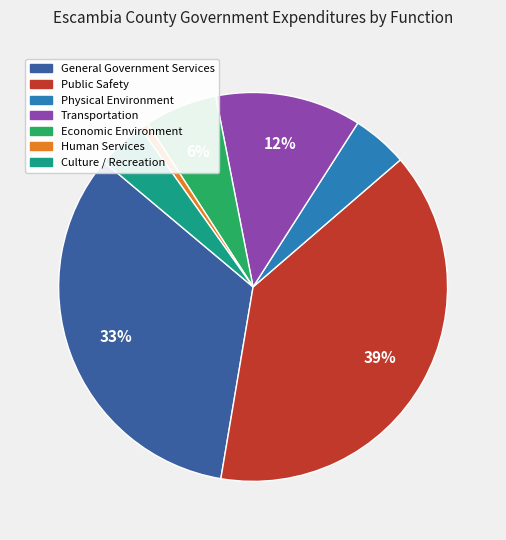

To the nearest percent, what is the average slice percentage?

14%